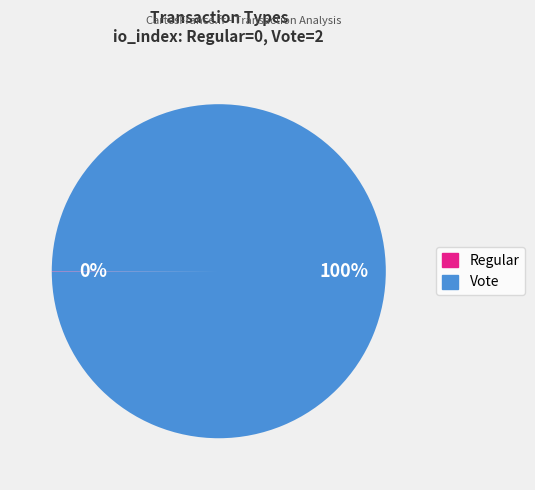

What is the majority slice?

Vote